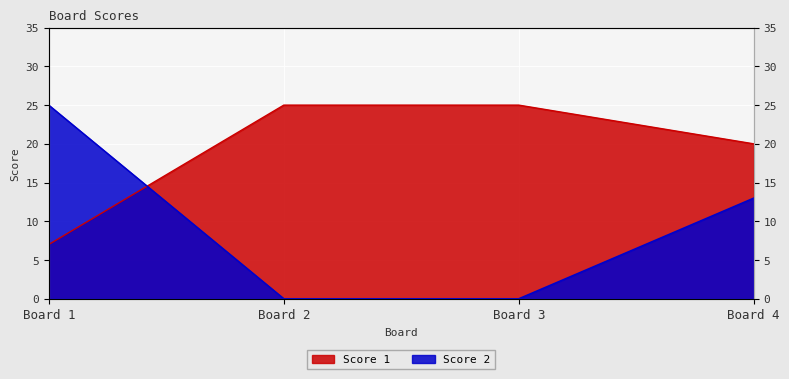

List the labels in order of Score 2 value, largest first.

Board 1, Board 4, Board 2, Board 3